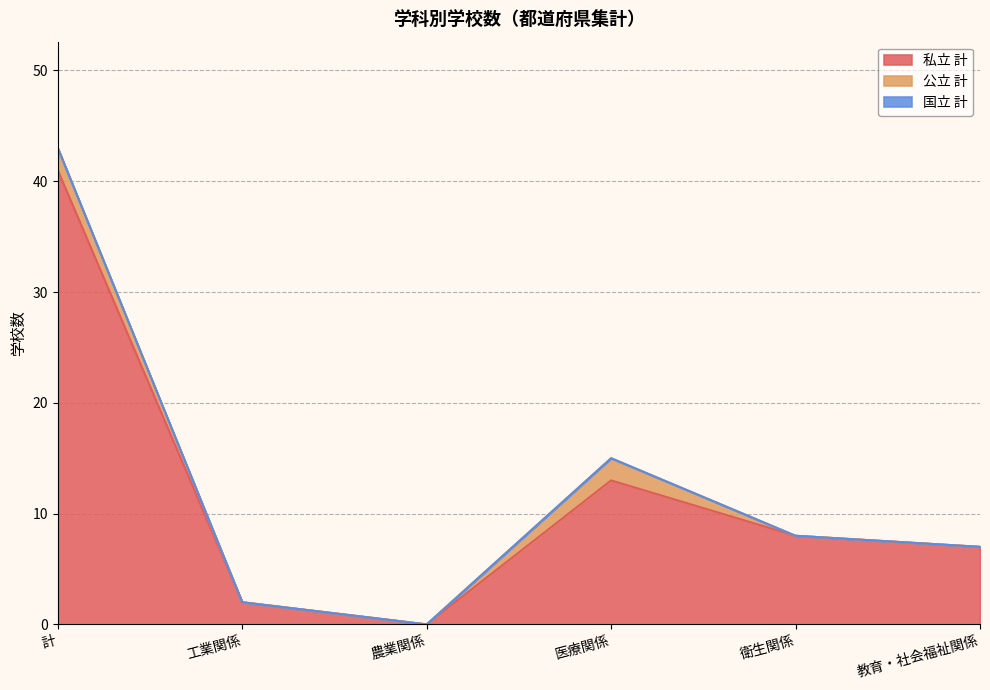

Reading left to right, extract all data points from this chart.

私立 計: 計=41	工業関係=2	農業関係=0	医療関係=13	衛生関係=8	教育・社会福祉関係=7
公立 計: 計=2	工業関係=0	農業関係=0	医療関係=2	衛生関係=0	教育・社会福祉関係=0
国立 計: 計=0	工業関係=0	農業関係=0	医療関係=0	衛生関係=0	教育・社会福祉関係=0